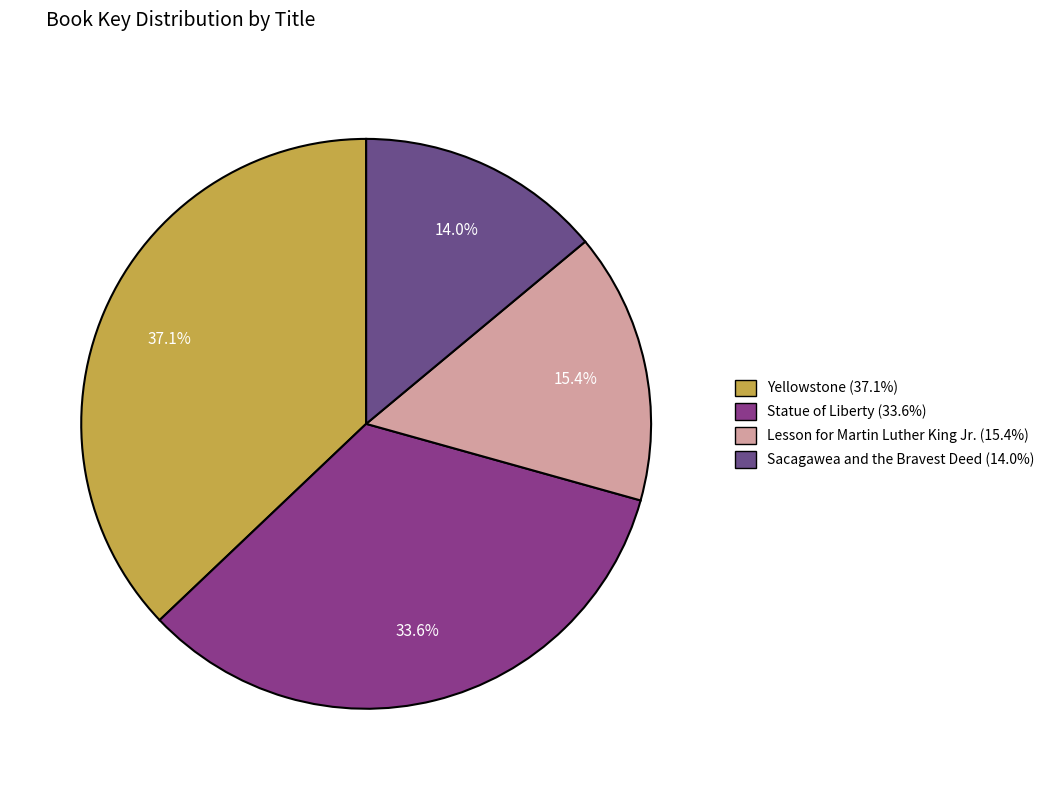

What is the ratio of the value at Lesson for Martin Luther King Jr. to the value at Yellowstone?

0.4